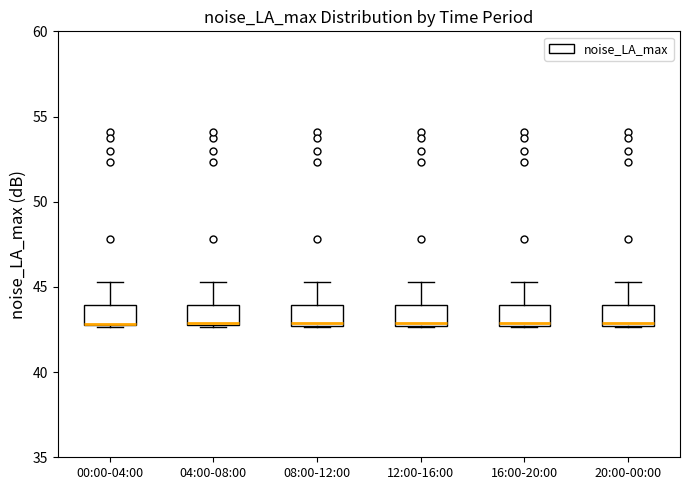

Reading left to right, read every box against the y-axis: the position of its median line, the range the box covers, and the ends of its whiskers. The values are not printed on the chart, so give them approximately, as read against the axis.

00:00-04:00: median 43.0, box 42.5 to 44.0, whiskers 42.5 to 45.5
04:00-08:00: median 43.0, box 42.5 to 44.0, whiskers 42.5 to 45.5
08:00-12:00: median 43.0, box 42.5 to 44.0, whiskers 42.5 to 45.5
12:00-16:00: median 43.0, box 42.5 to 44.0, whiskers 42.5 to 45.5
16:00-20:00: median 43.0, box 42.5 to 44.0, whiskers 42.5 to 45.5
20:00-00:00: median 43.0, box 42.5 to 44.0, whiskers 42.5 to 45.5